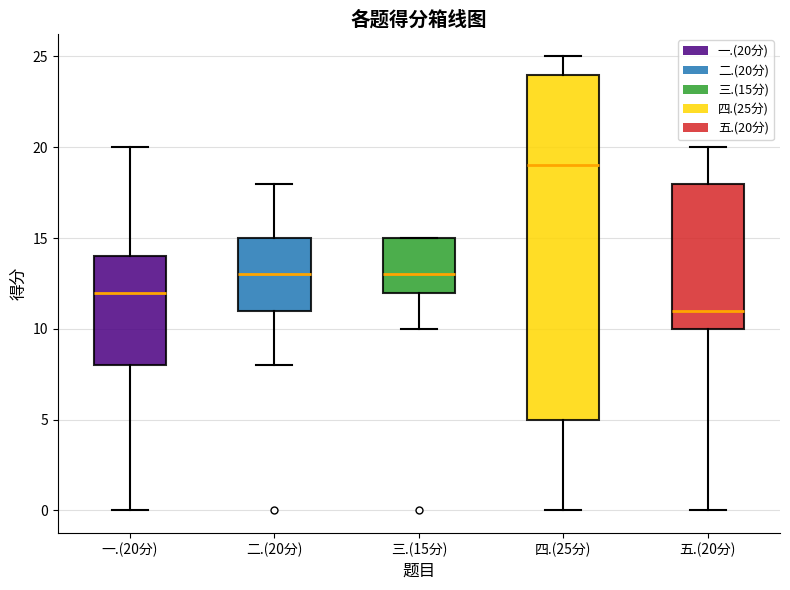

Reading left to right, read every box against the y-axis: the position of its median line, the range the box covers, and the ends of its whiskers. The values are not printed on the chart, so give them approximately, as read against the axis.

一.(20分): median 12, box 8 to 14, whiskers 0 to 20
二.(20分): median 13, box 11 to 15, whiskers 8 to 18
三.(15分): median 13, box 12 to 15, whiskers 10 to 15
四.(25分): median 19, box 5 to 24, whiskers 0 to 25
五.(20分): median 11, box 10 to 18, whiskers 0 to 20